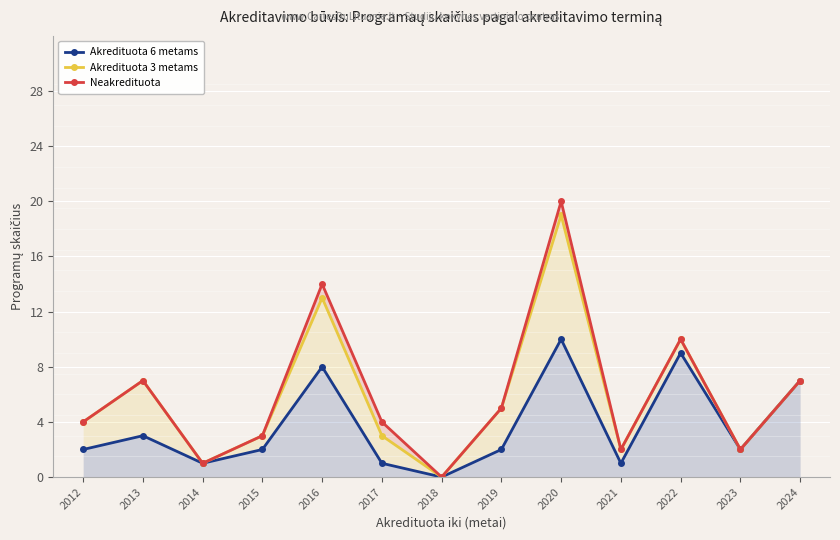

List the series in order of their peak value, highest first.

Neakredituota, Akredituota 3 metams, Akredituota 6 metams